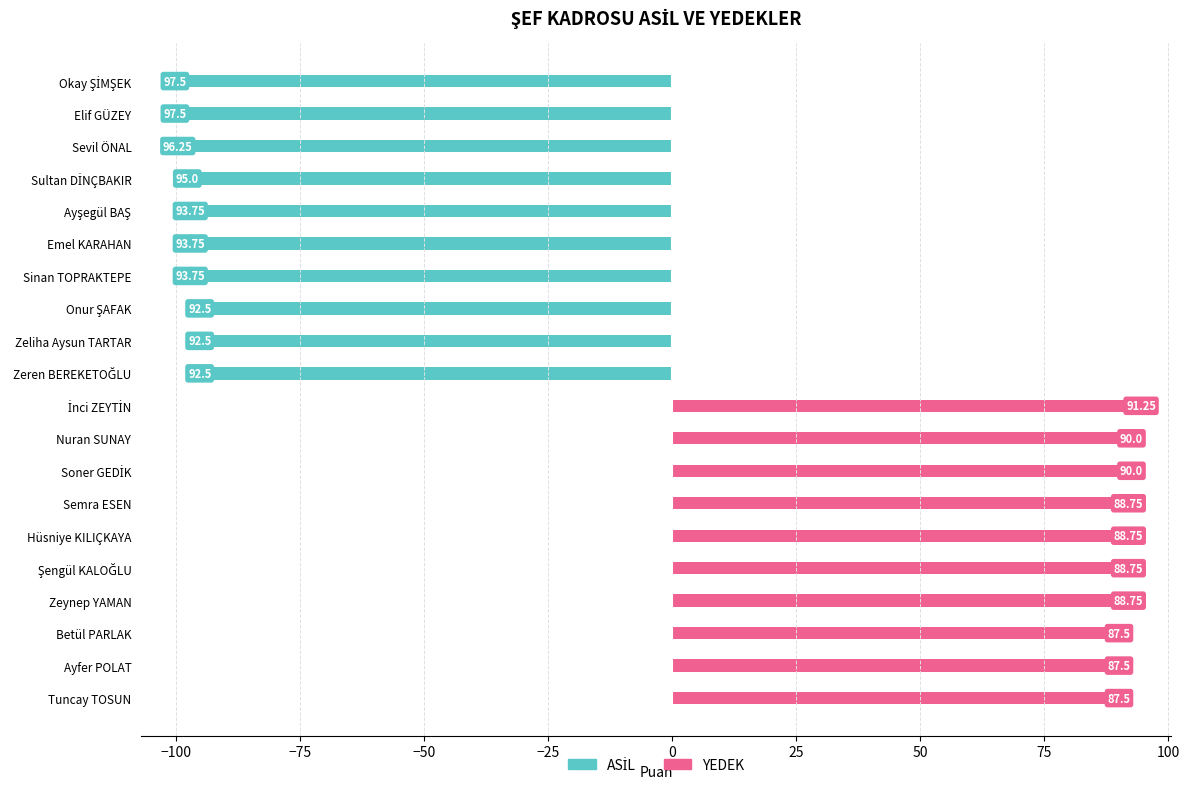

The value of YEDEK at İnci ZEYTİN is 28.4. True or false?

False